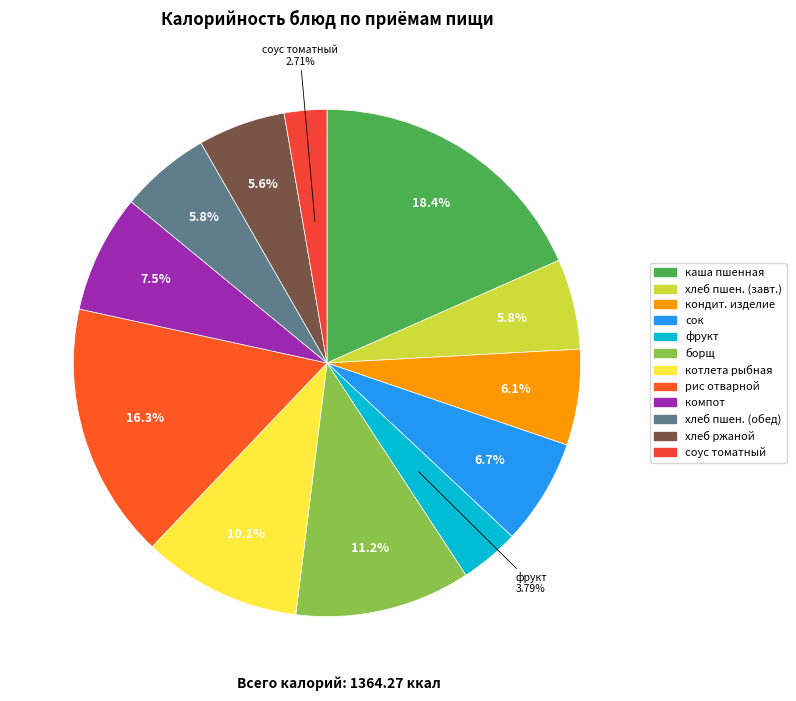

What is the largest slice in the pie chart?

каша пшенная